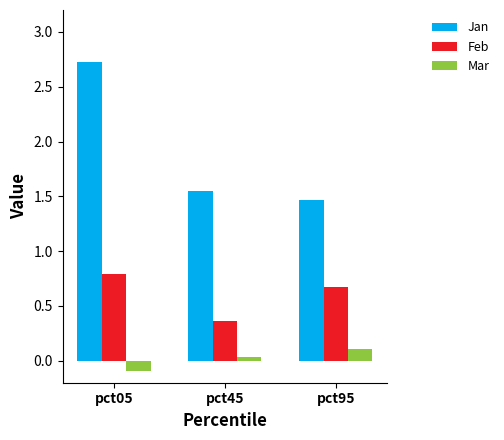

The value of Feb at pct05 is 0.3. True or false?

False